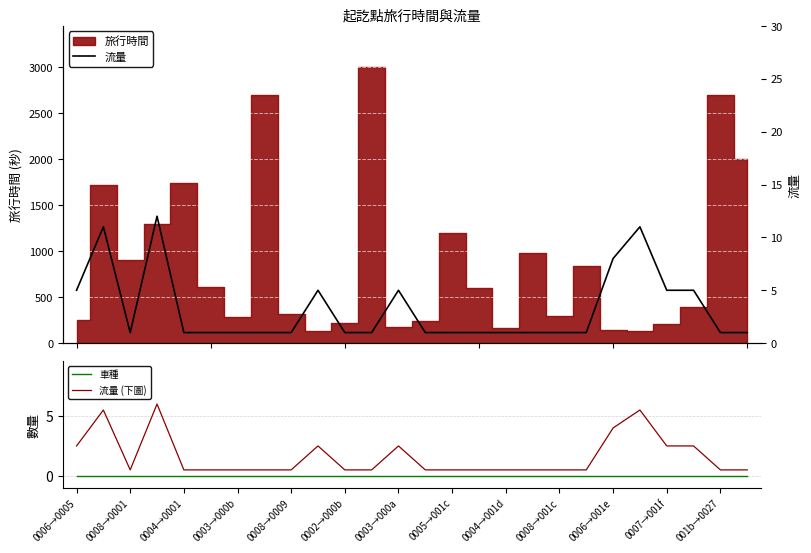

Is this an area chart (filled region under the line)?

No